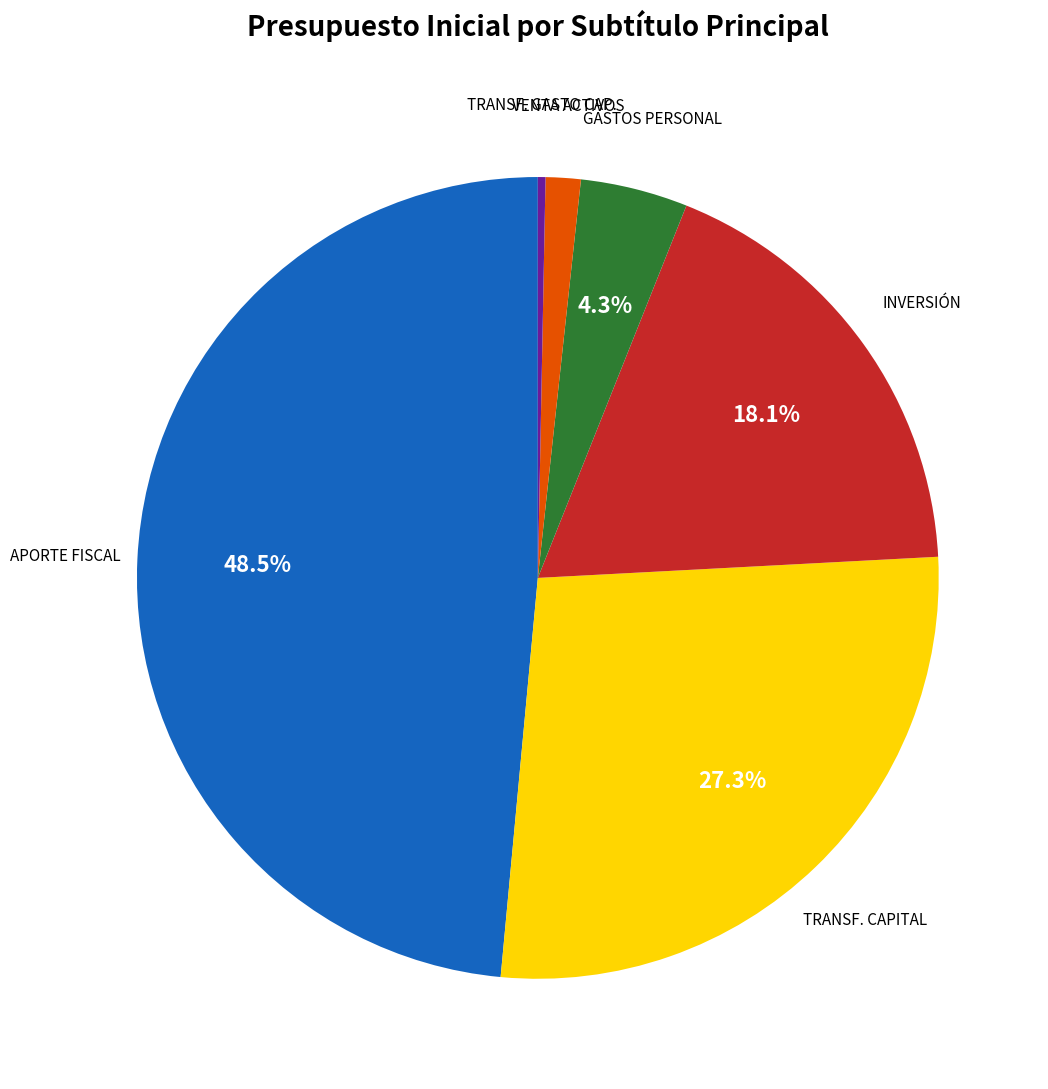

Is there any slice that represents more than half of the pie?

No